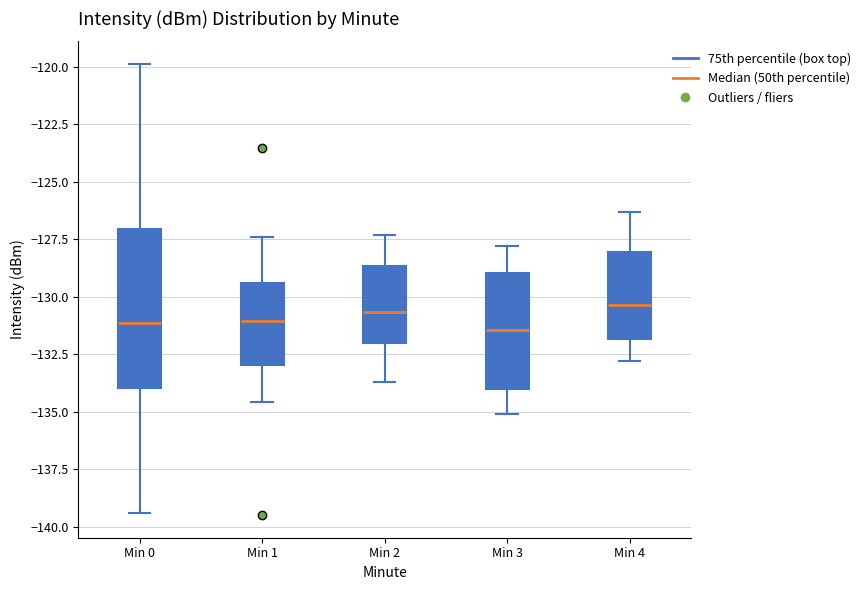

Reading left to right, transcribe this box plot: for each box, give where its median line is, the range the box spans, and where its two whiskers end, as read against the y-axis. The values are not printed on the chart, so give them approximately, as read against the axis.

Min 0: median -131.0, box -134.0 to -127.0, whiskers -139.5 to -120.0
Min 1: median -131.0, box -133.0 to -129.5, whiskers -134.5 to -127.5
Min 2: median -130.5, box -132.0 to -128.5, whiskers -133.5 to -127.5
Min 3: median -131.5, box -134.0 to -129.0, whiskers -135.0 to -128.0
Min 4: median -130.5, box -132.0 to -128.0, whiskers -133.0 to -126.5